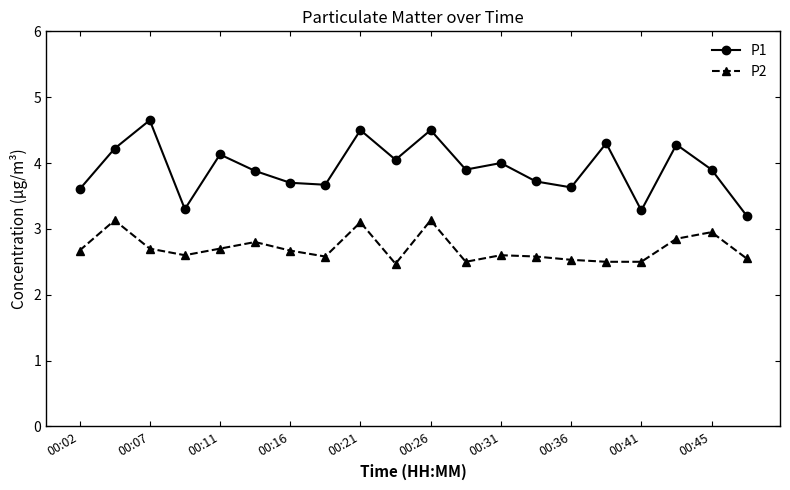

Which series has the largest total across all categories?

P1